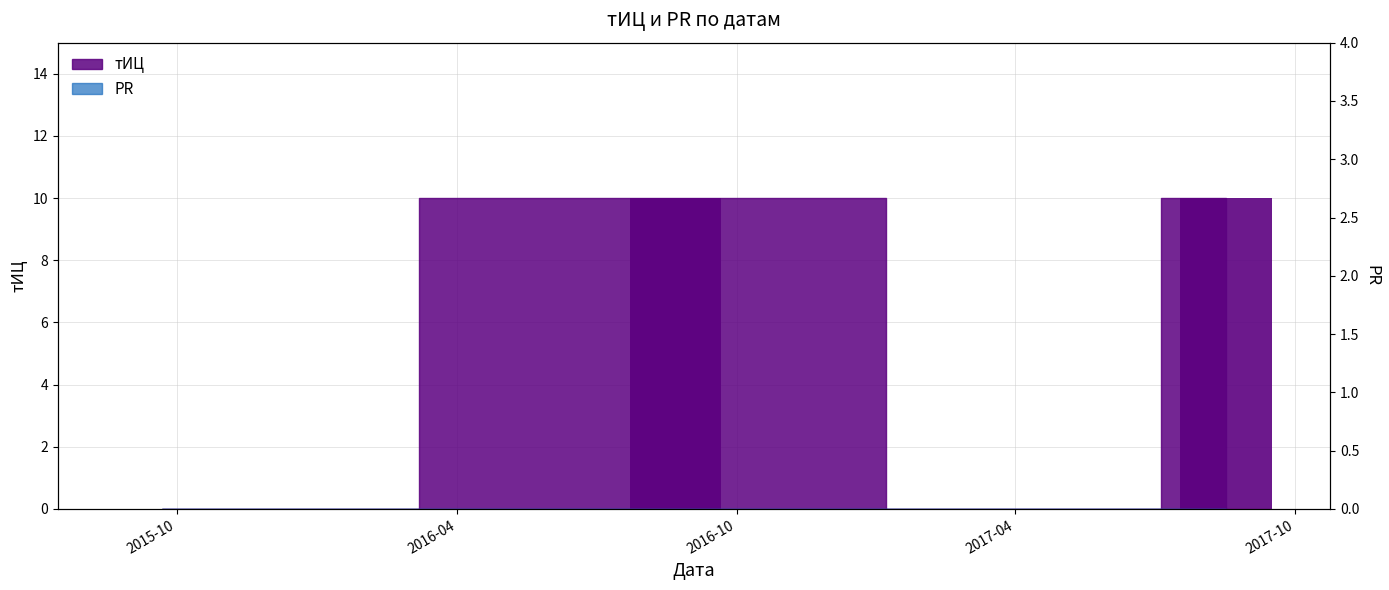

Reading left to right, extract all data points from this chart.

0	10	0	10